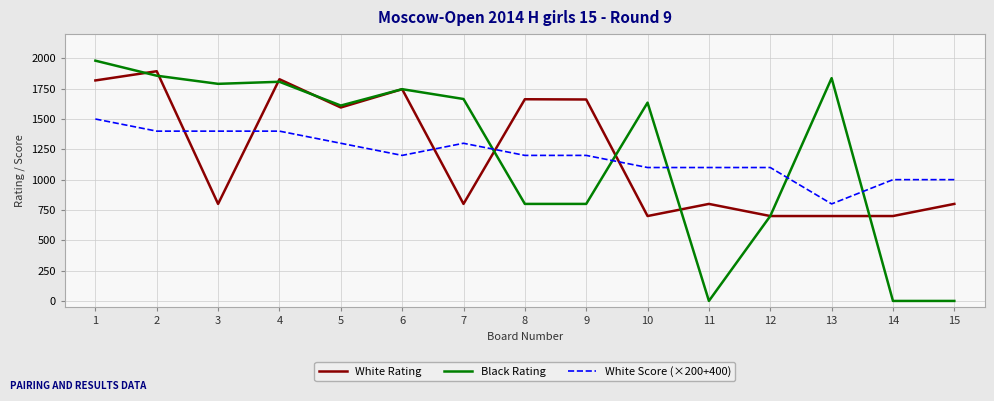

Which series has the largest range (max minus min)?

Black Rating